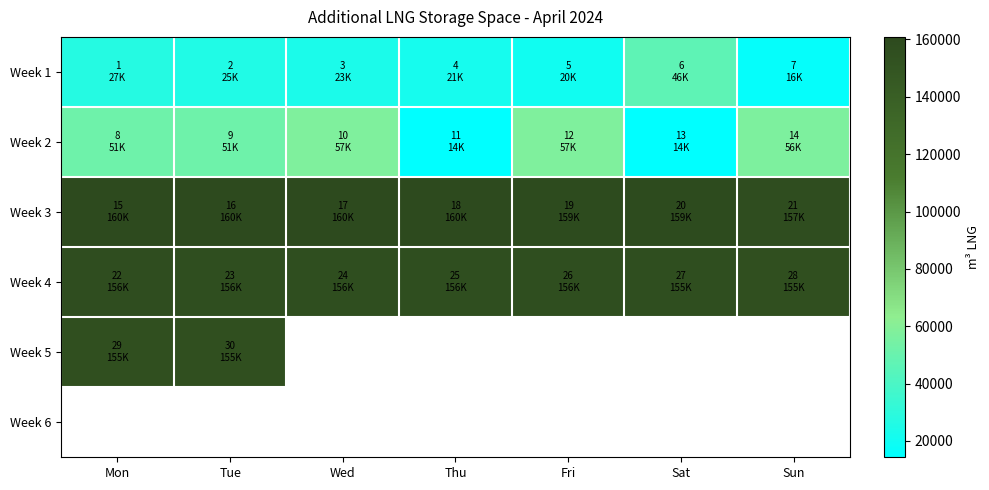

Which has a higher value, Sun or Wed?

Wed